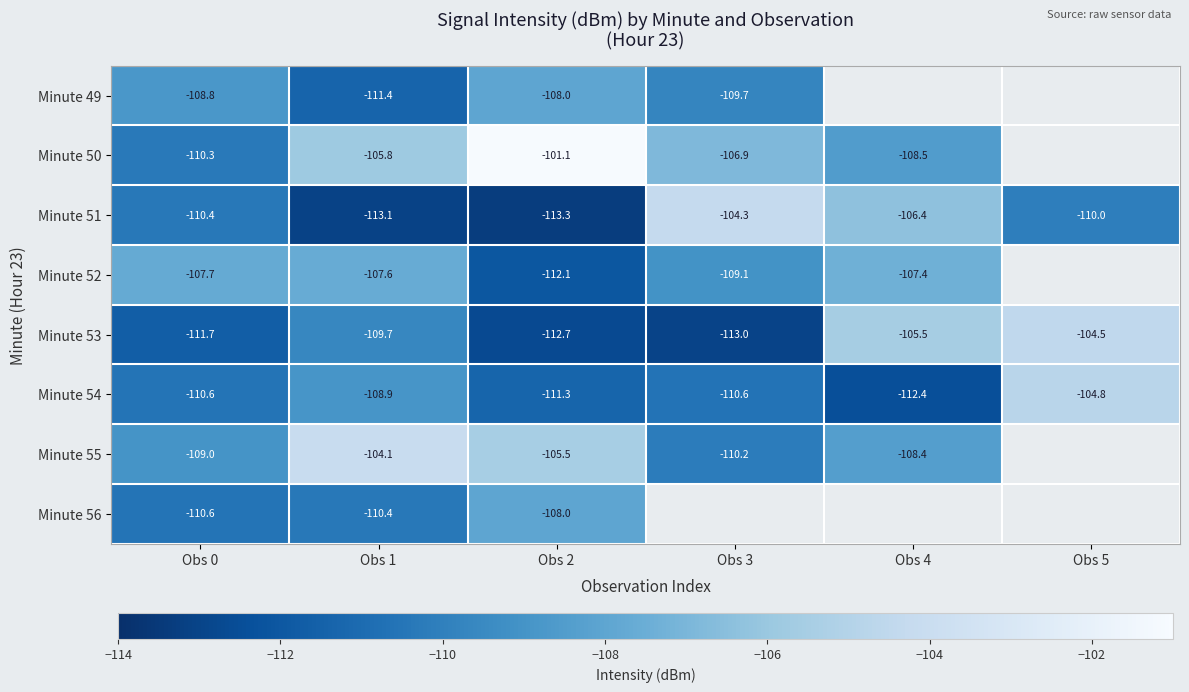

Where is Minute 53 nearest to the value -108?

Obs 1